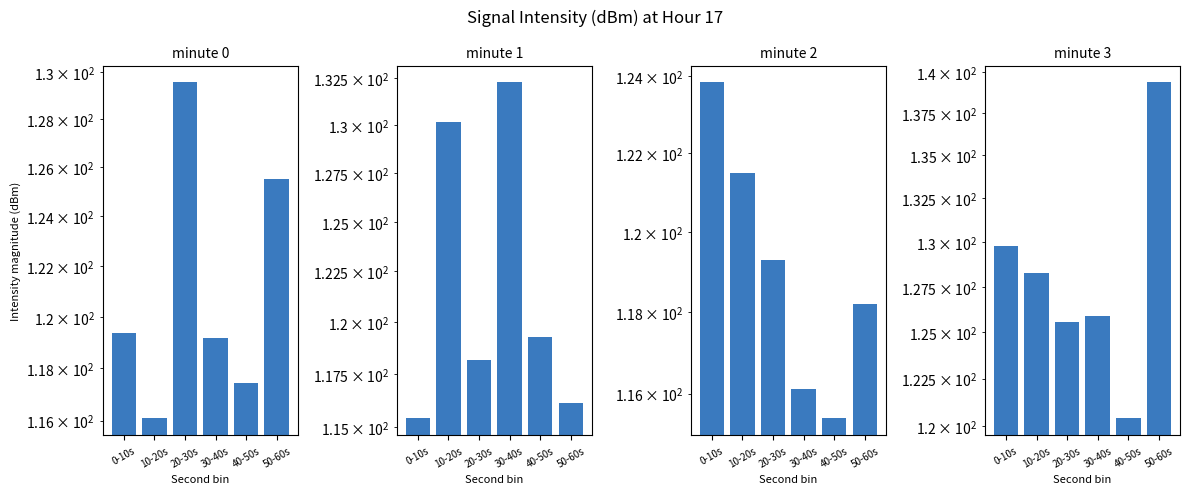

How many values in the minute 0 series are below 119?

2